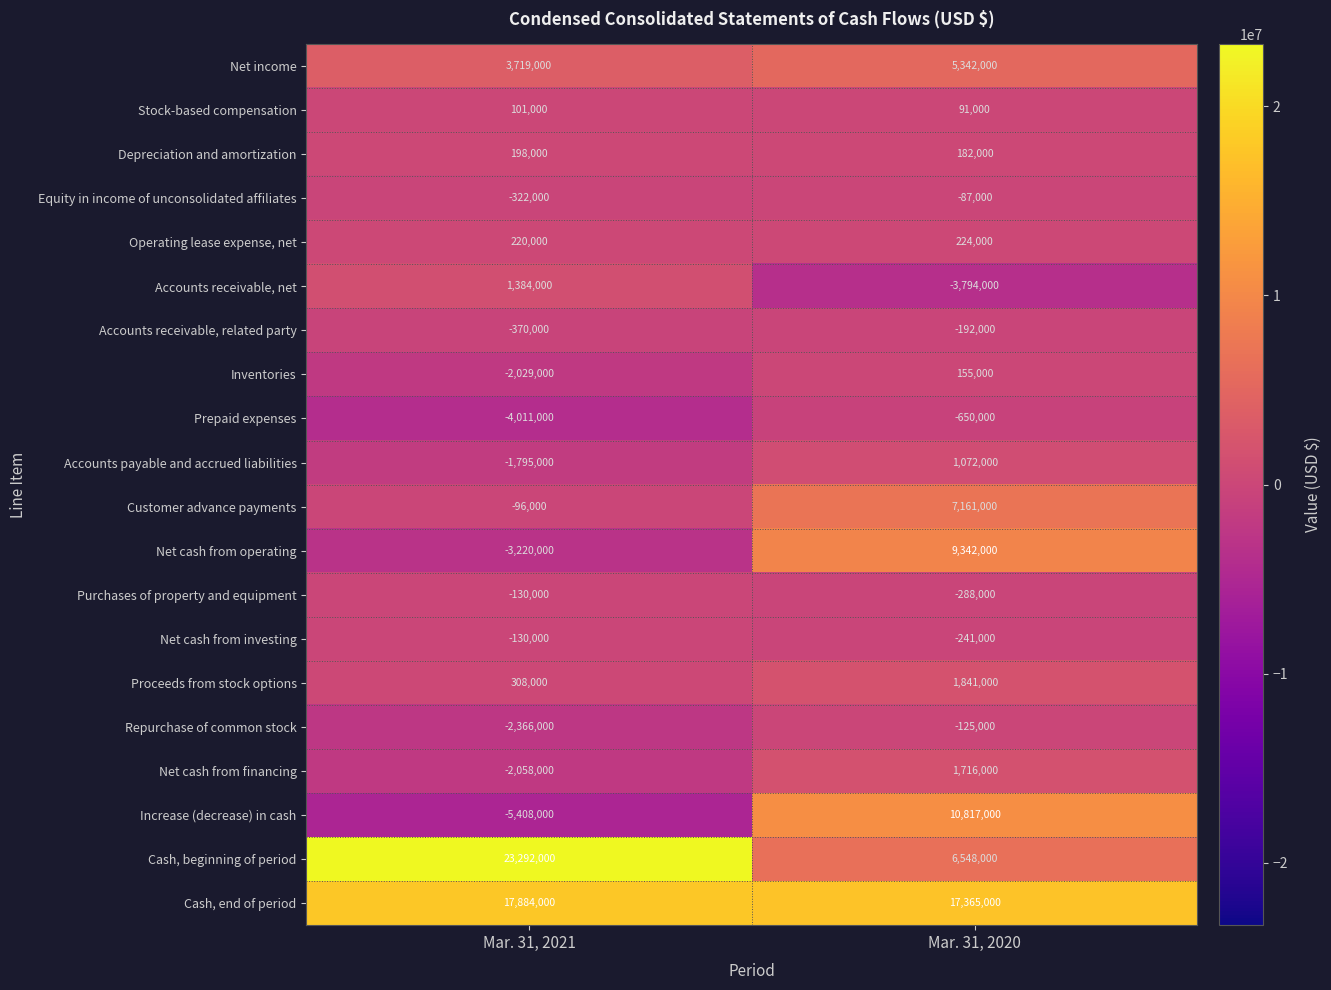

What is the total value across all series at Mar. 31, 2020?

56479000